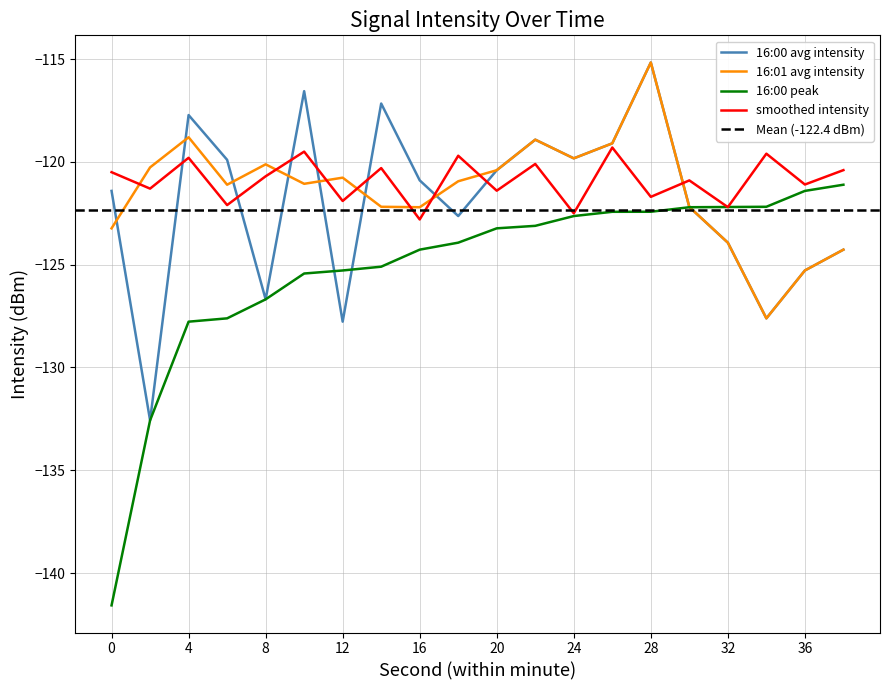

List the series in order of their peak value, highest first.

16:00 avg intensity, 16:01 avg intensity, smoothed intensity, 16:00 peak